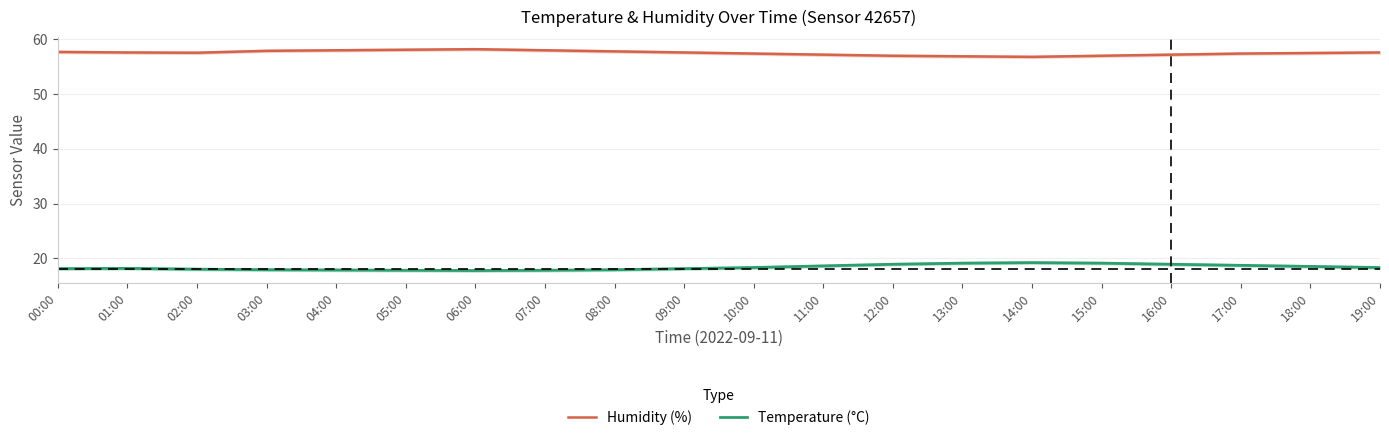

Count the number of categories in the chart.

20